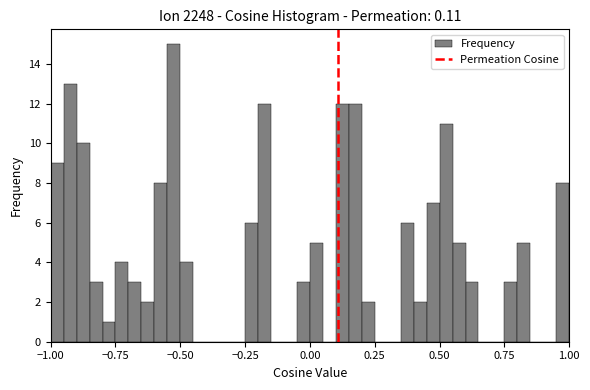

Around what value on the x-axis is the tallest bar? Give the approximate position of its centre, as read against the axis.

-0.50